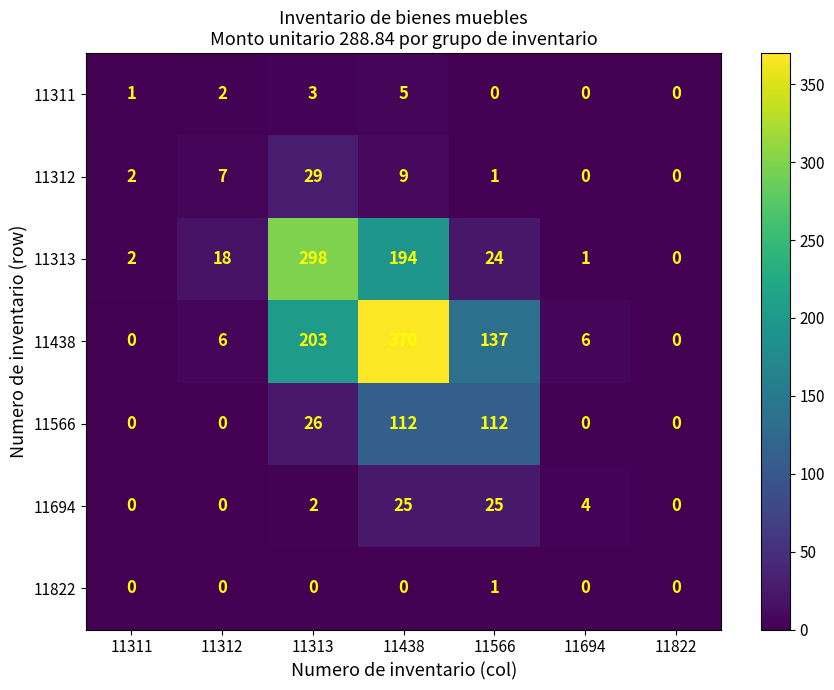

At which label is 11312 closest to 14?

11438